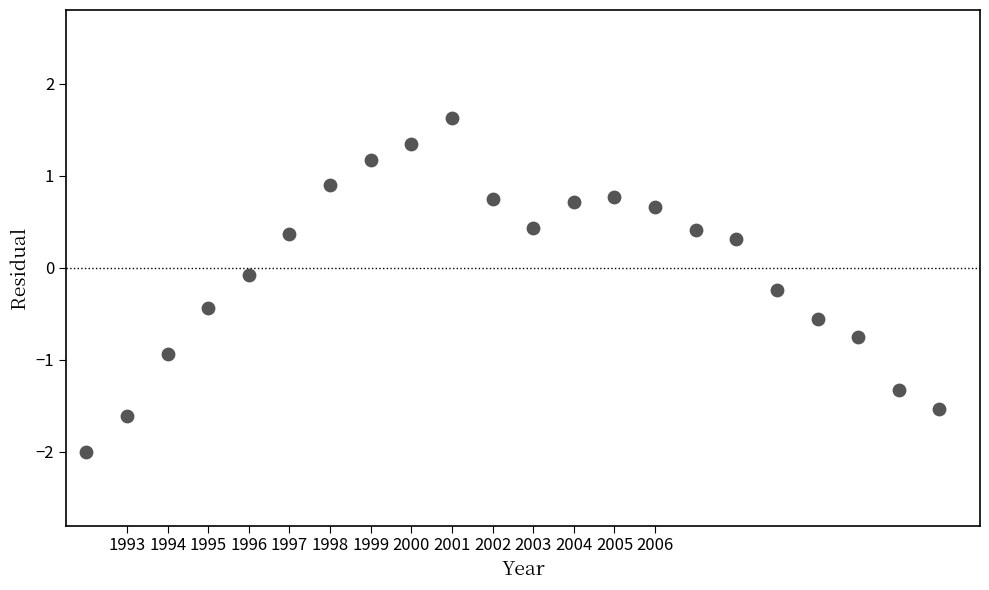

What is the range of X values (max minus min)?

21.0